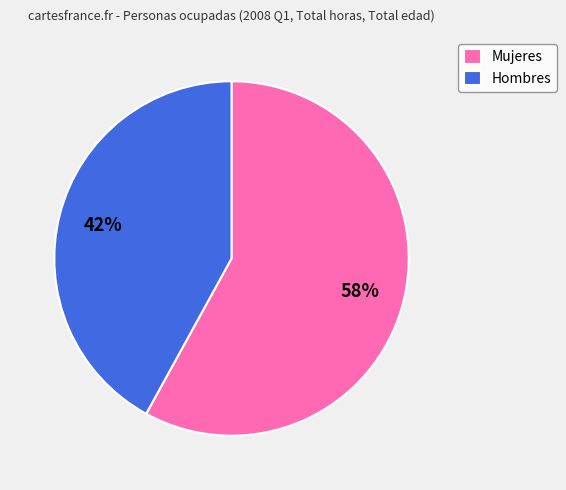

Which slice is the largest?

Mujeres